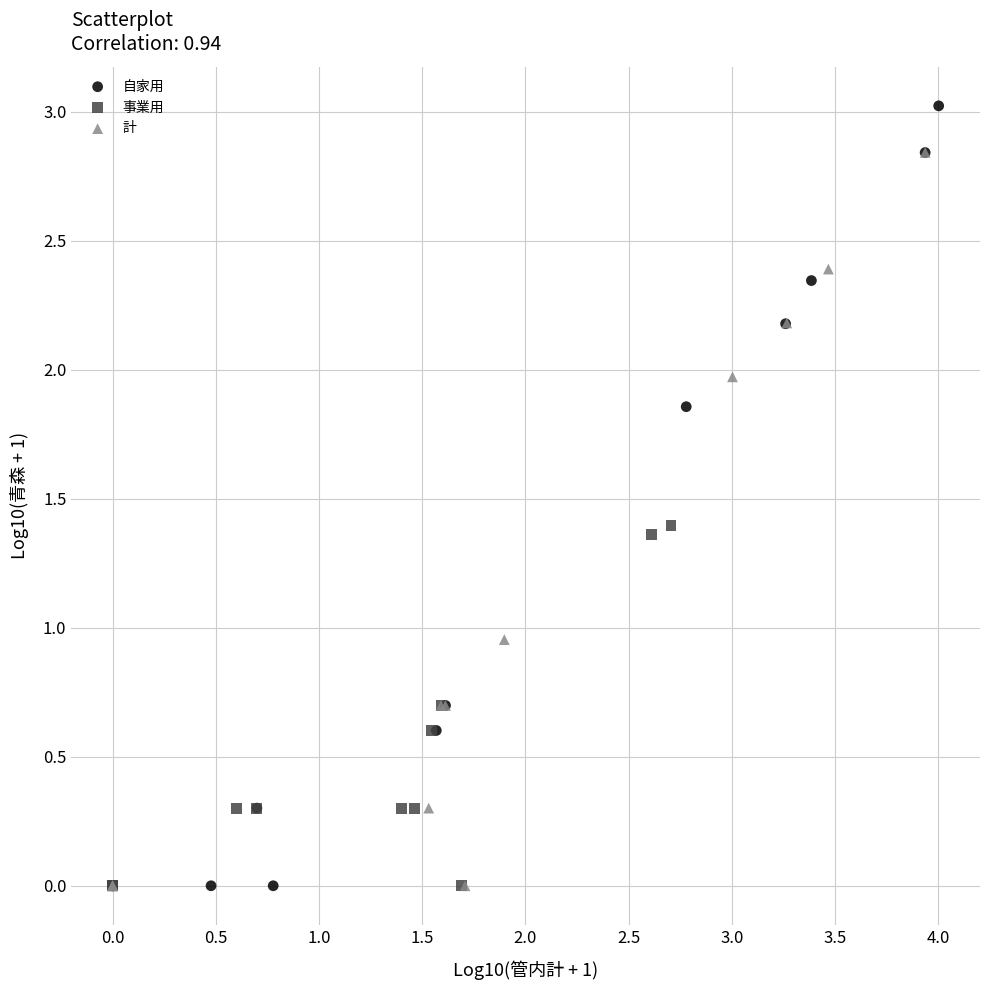

Which series has the widest spread of Y values?

自家用